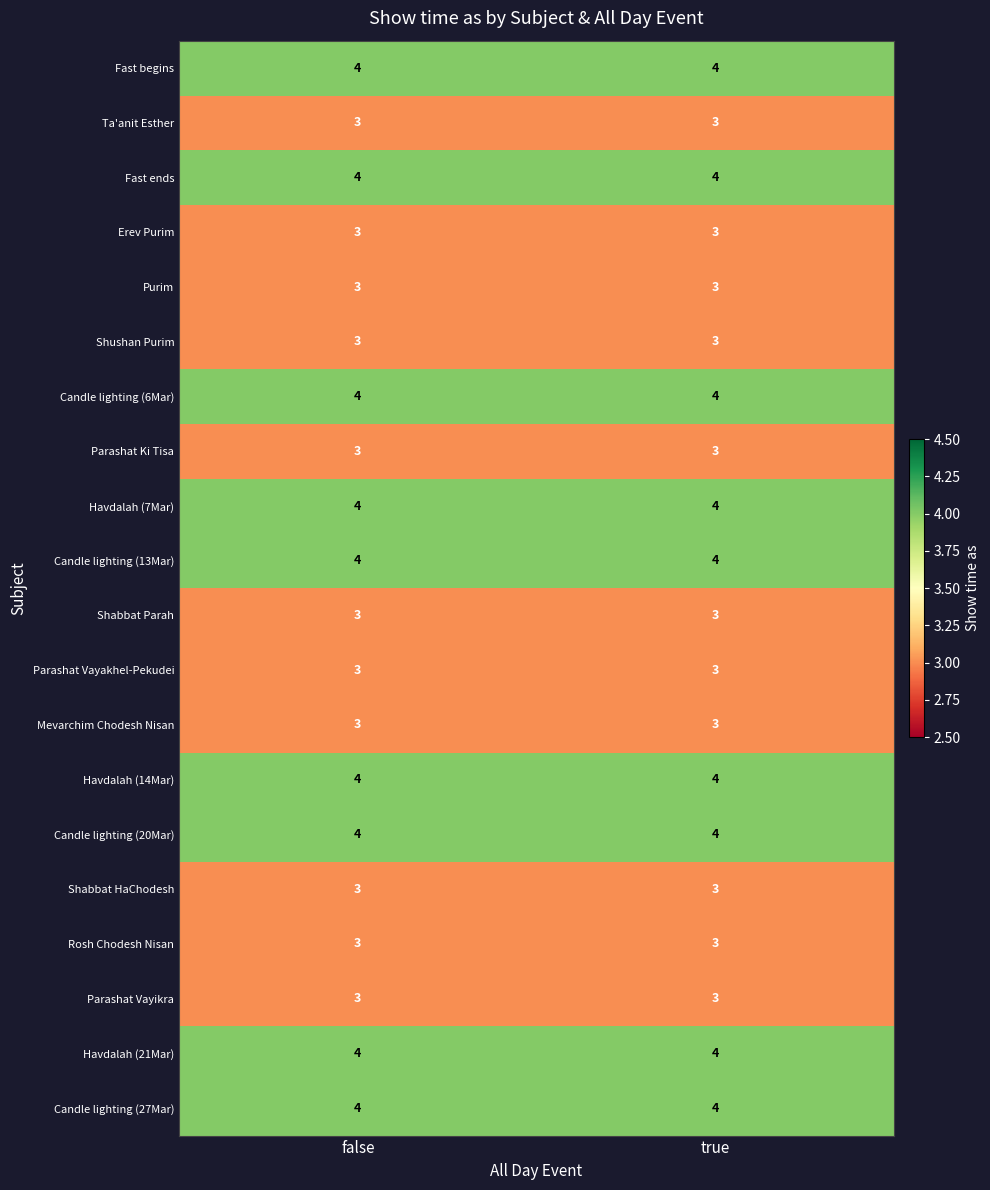

What is the sum of the Shabbat Parah values at false and true?

6